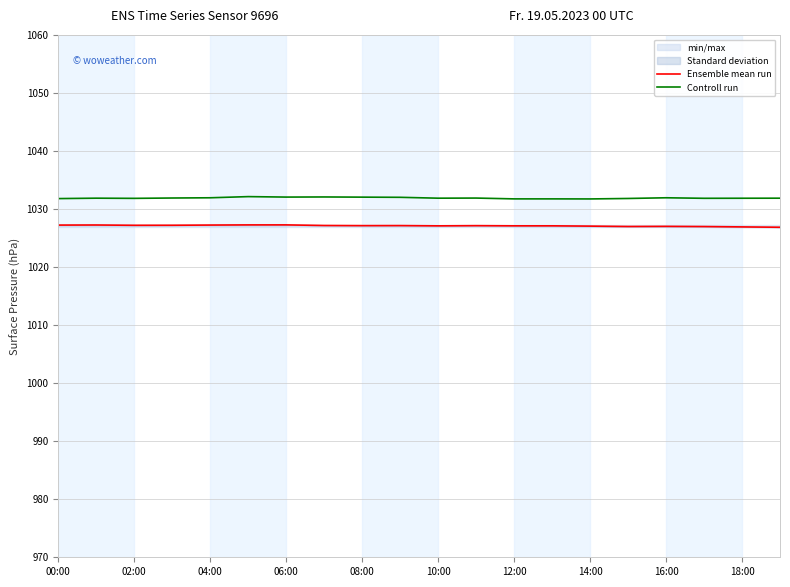

In Controll run, how many points are lower than both neighbors (excluding endpoints)?

5